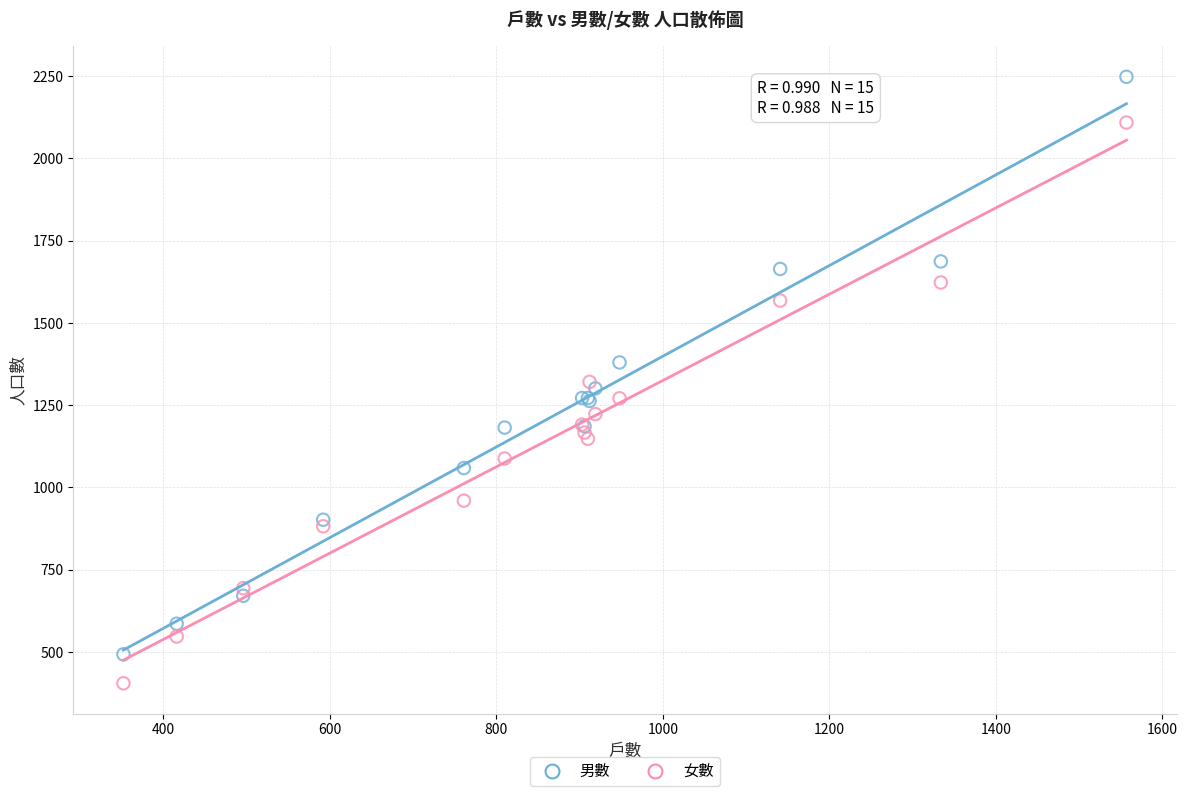

Which series has the widest spread of Y values?

男數